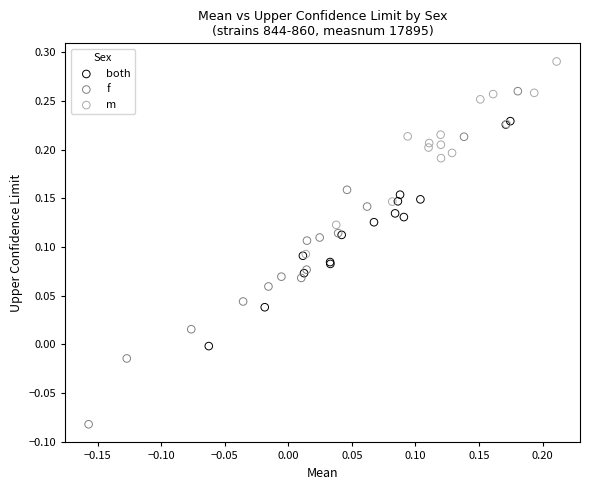

Which series has the widest spread of Y values?

f